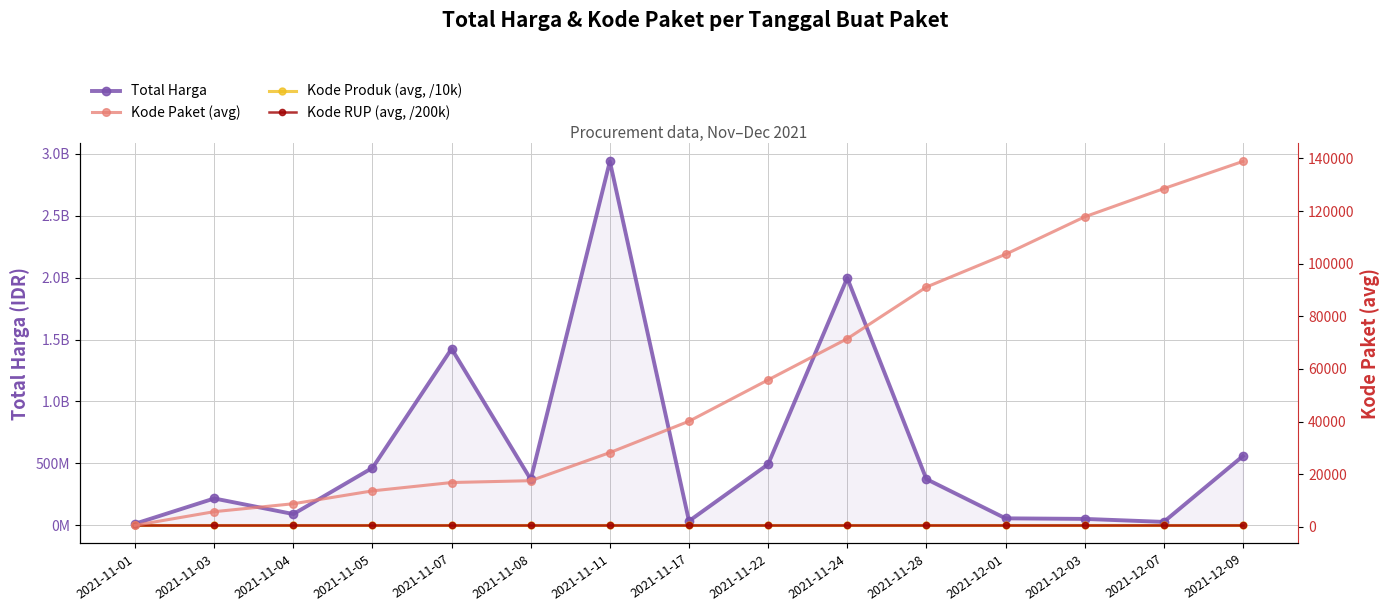

At which category is the sum across all series the highest?

2021-11-11